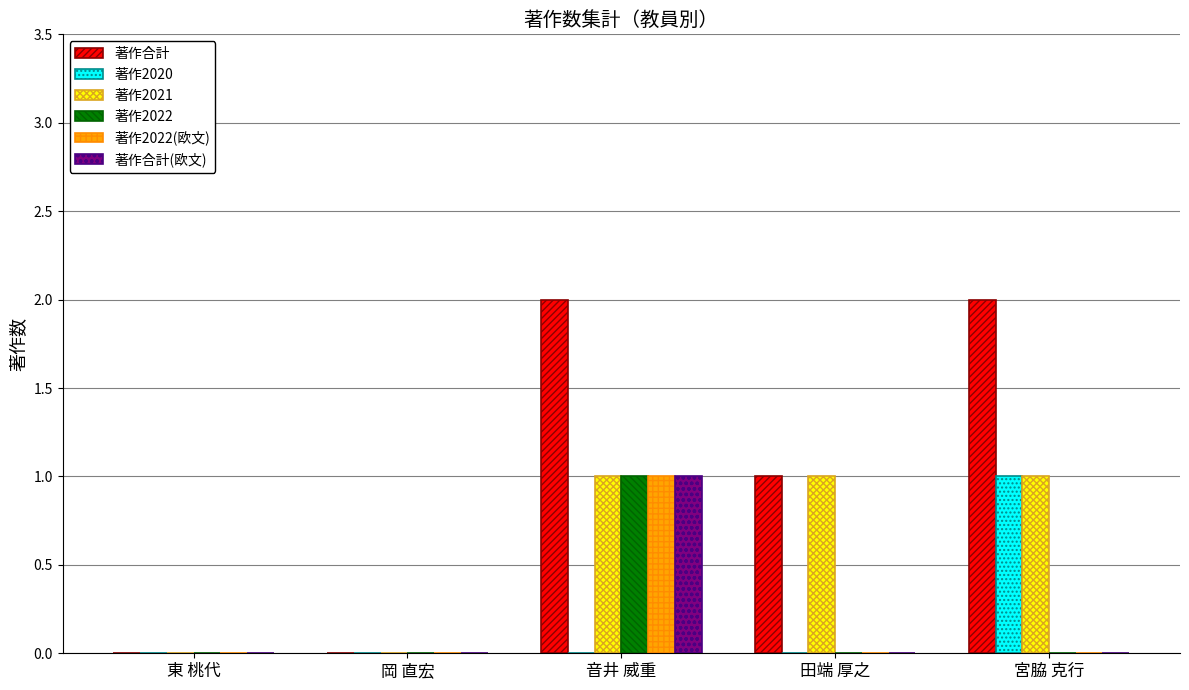

Reading right to left, list all the values displayed in this chart.

著作合計: 2	1	2	0	0
著作2020: 1	0	0	0	0
著作2021: 1	1	1	0	0
著作2022: 0	0	1	0	0
著作2022(欧文): 0	0	1	0	0
著作合計(欧文): 0	0	1	0	0